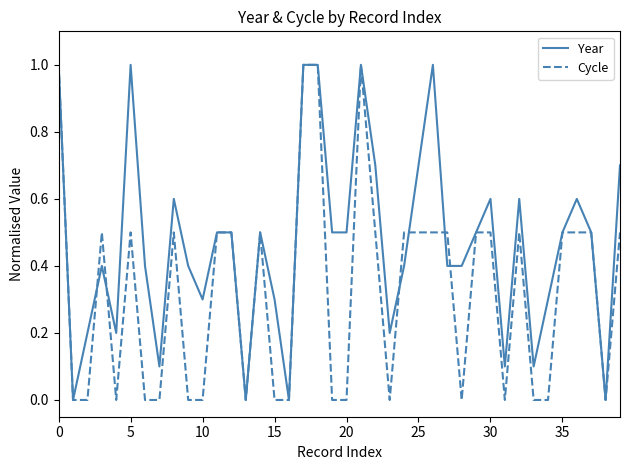

What is the maximum value for Cycle?

1.0